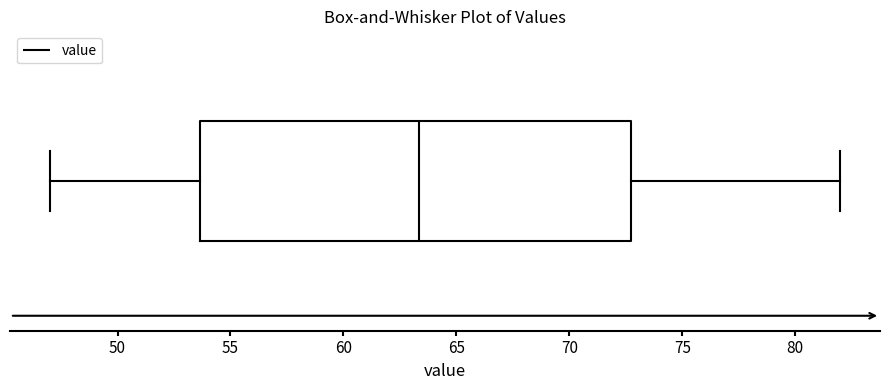

Read this box plot against the x-axis: the position of the median line, the range covered by the box, and the ends of both whiskers. The values are not printed on the chart, so give them approximately, as read against the axis.

median 63.5, box 53.5 to 72.5, whiskers 47.0 to 82.0